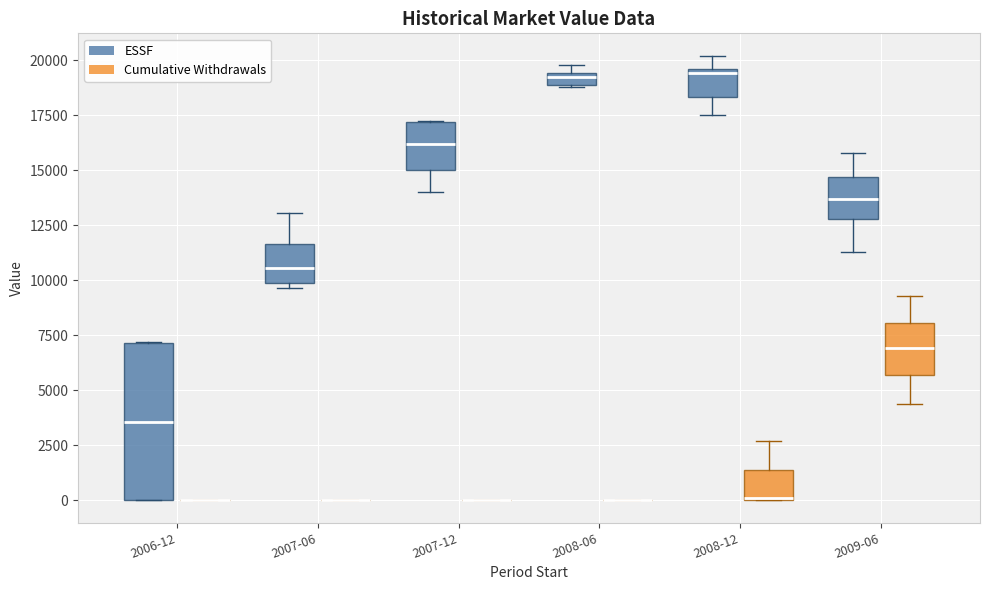

Comparing the boxes themselves (not the whiskers), which one is the tallest?

2006-12 (ESSF)